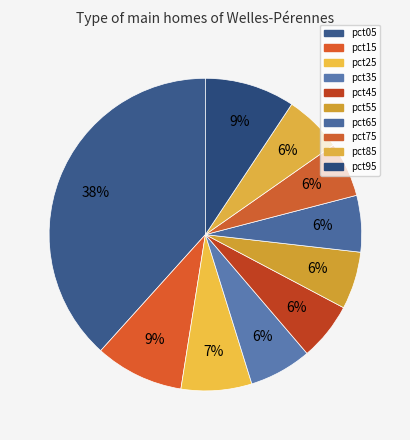

What percentage is the pct15 slice, to the nearest percent?

9%